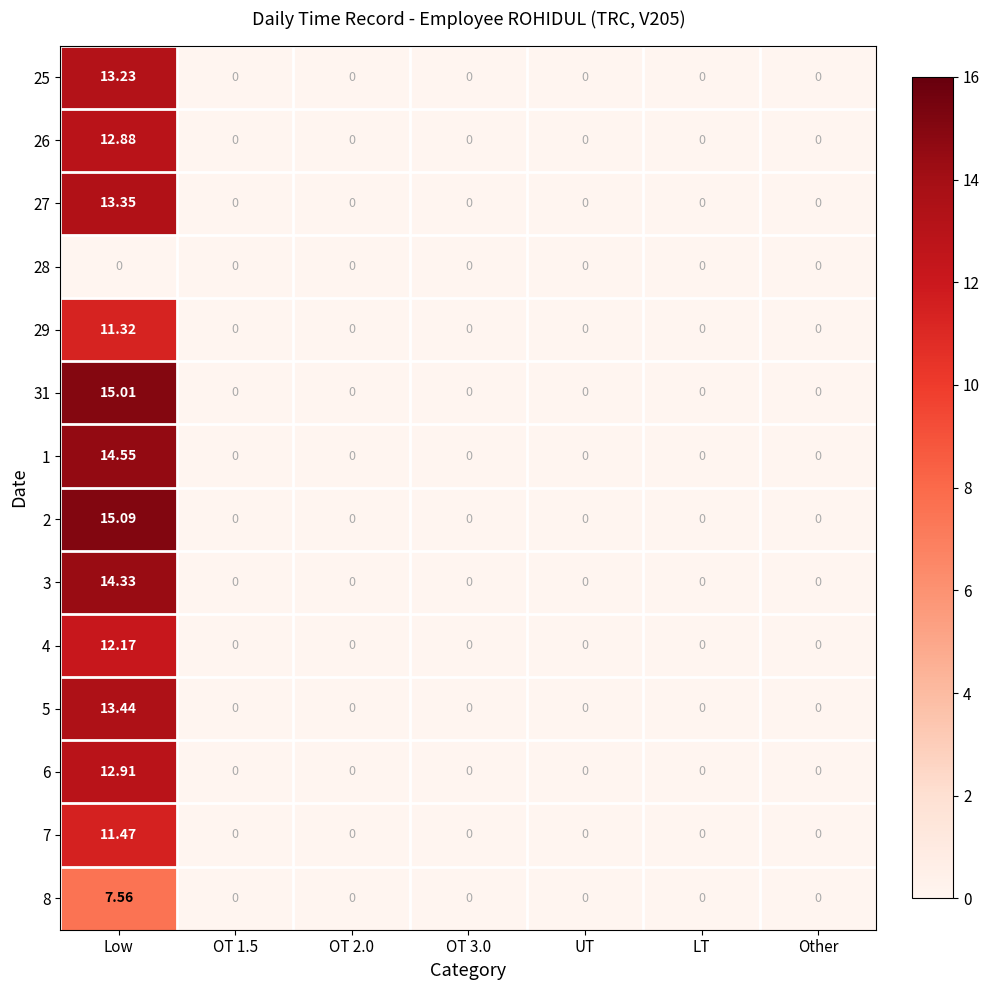

How many distinct data groups are displayed?

14